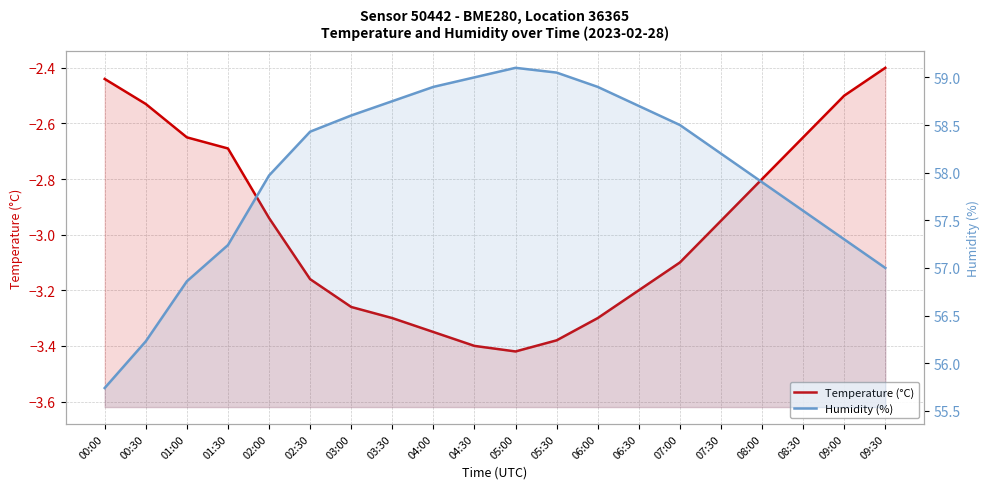

True or false: Temperature (°C) and Humidity (%) cross at least once.

False